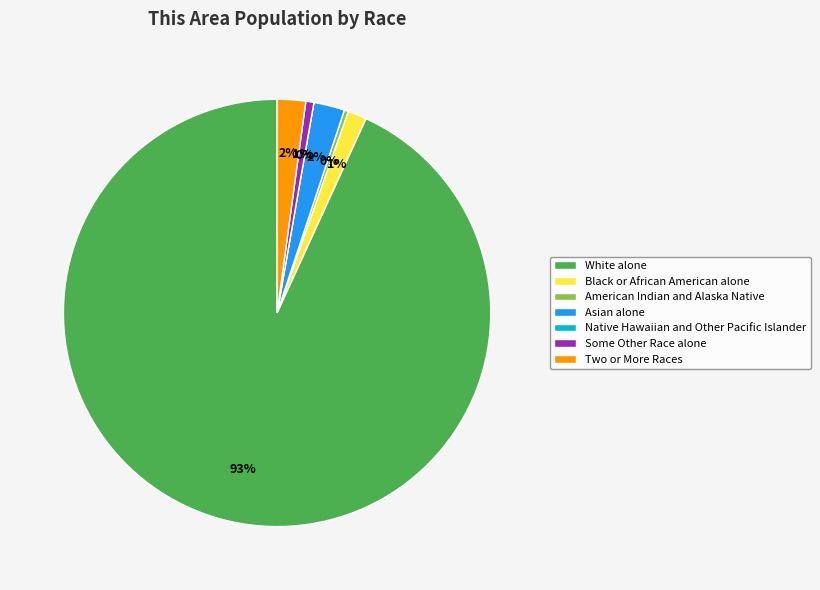

Rank the categories by value from lowest to highest.

Native Hawaiian and Other Pacific Islander, American Indian and Alaska Native, Some Other Race alone, Black or African American alone, Two or More Races, Asian alone, White alone